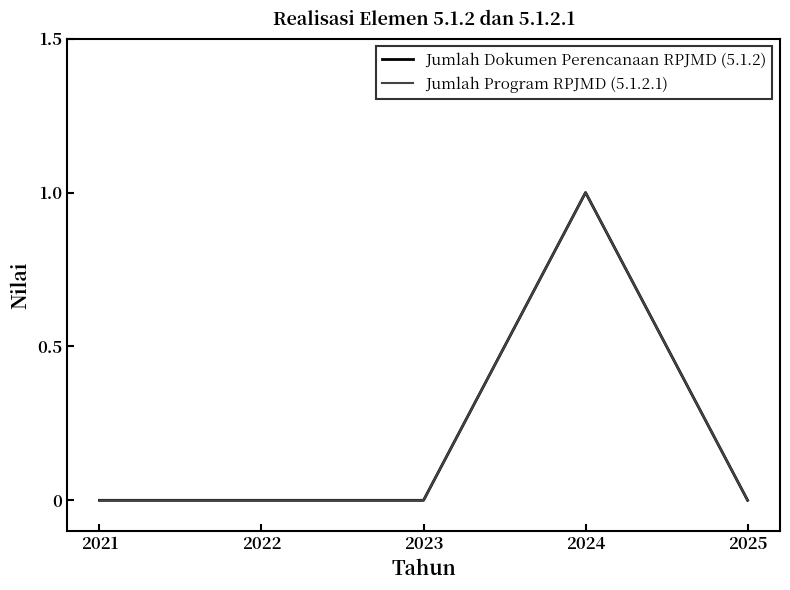

Is this an area chart (filled region under the line)?

No